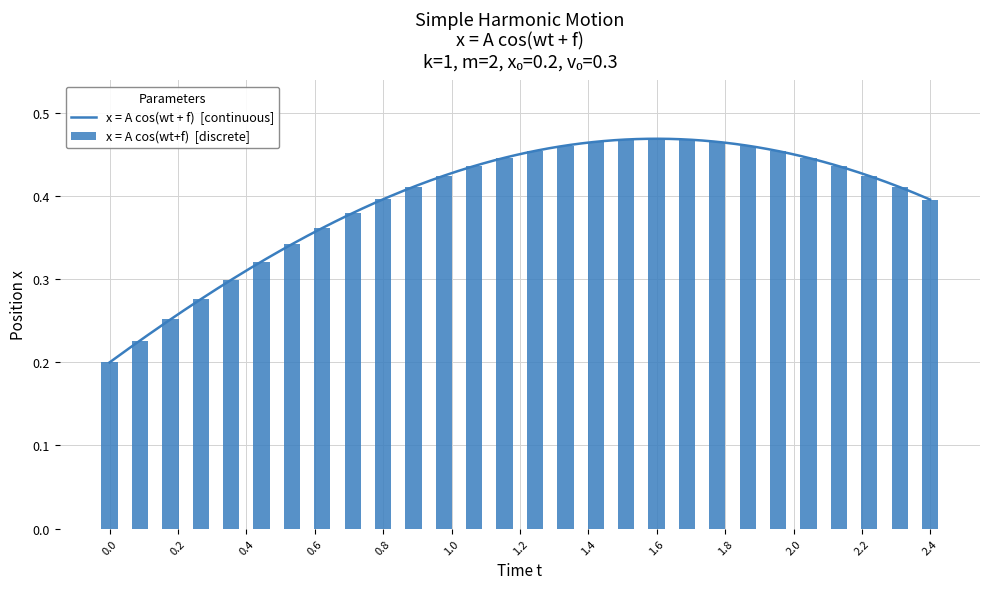

Rank the categories by value from highest to lowest.

1.5994378577370119, 1.5105801989738445, 1.6882955165001792, 1.4217225402106772, 1.7771531752633465, 1.33286488144751, 1.8660108340265138, 1.2440072226843426, 1.9548684927896811, 1.1551495639211753, 2.0437261515528484, 1.066291905158008, 2.132583810316016, 0.9774342463948406, 2.221441469079183, 0.8885765876316732, 2.3102991278423506, 0.7997189288685059, 2.3991567866055177, 0.7108612701053386, 0.6220036113421713, 0.533145952579004, 0.4442882938158366, 0.3554306350526693, 0.266572976289502, 0.17771531752633465, 0.08885765876316733, 0.0